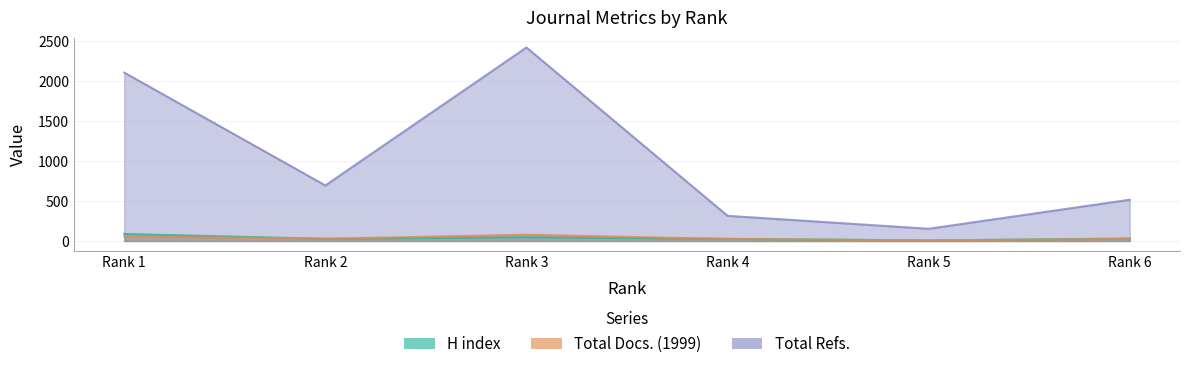

What is the sum of all Total Docs. (1999) values?

223